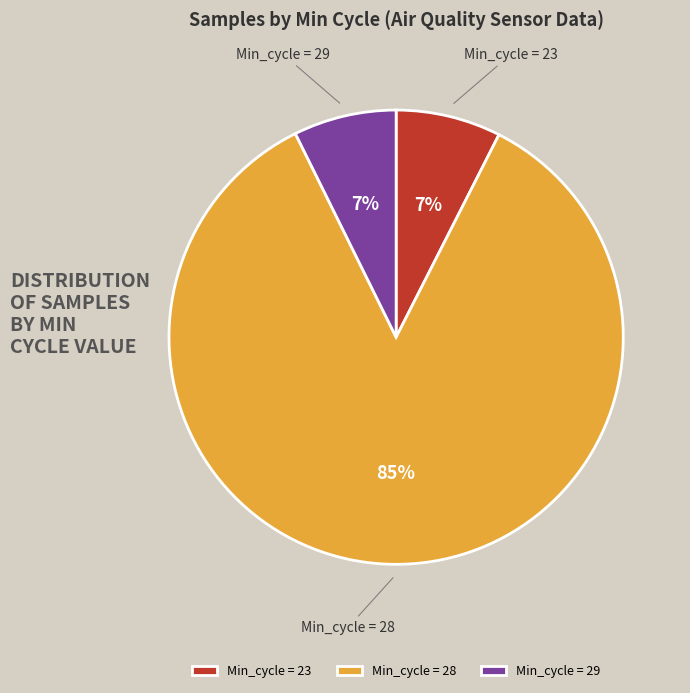

Which has a higher value, Min_cycle = 29 or Min_cycle = 28?

Min_cycle = 28